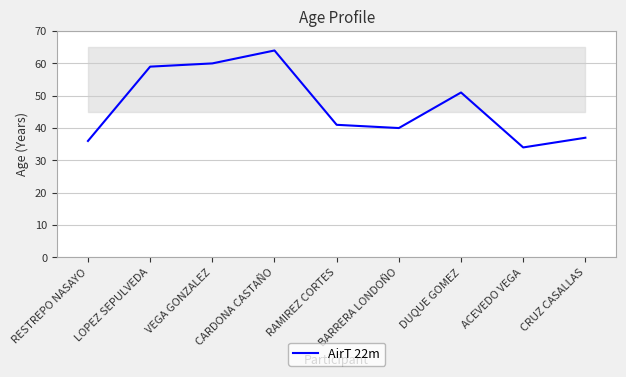

Which label corresponds to the largest value in the chart?

CARDONA CASTAÑO